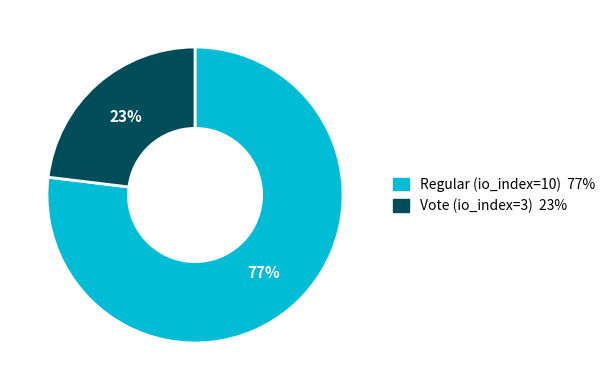

Which slice is the largest?

Regular (io_index=10)